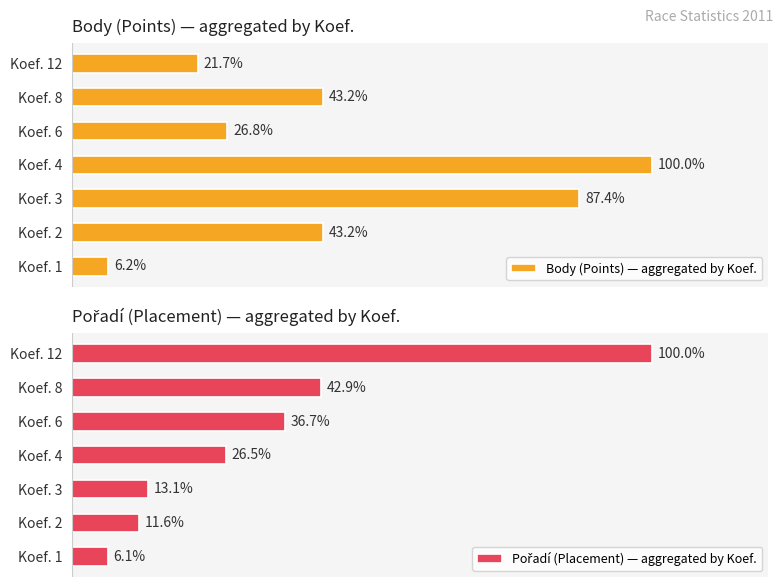

Are the bars grouped side by side (vs. stacked)?

Yes